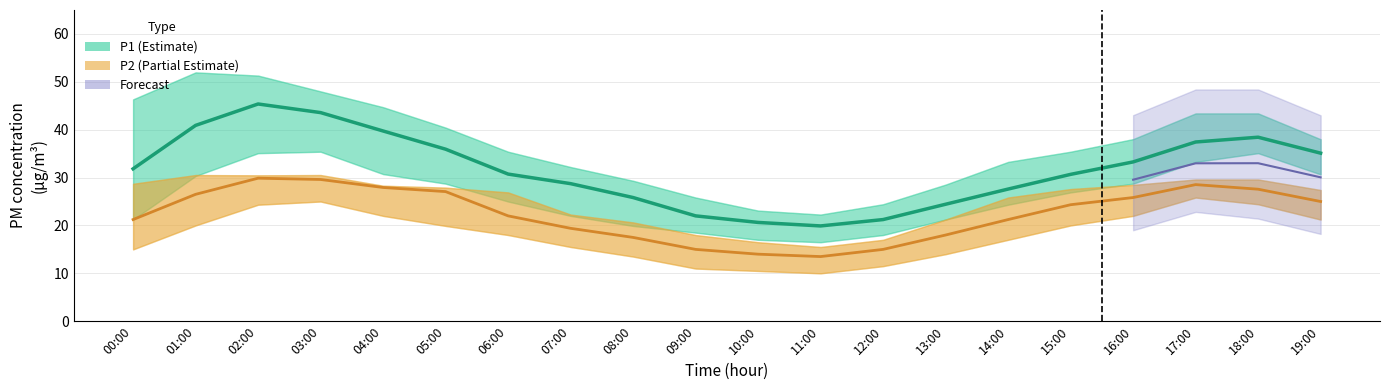

What is the value of the P2 (Partial Estimate) point at the 12th from the left?

13.5